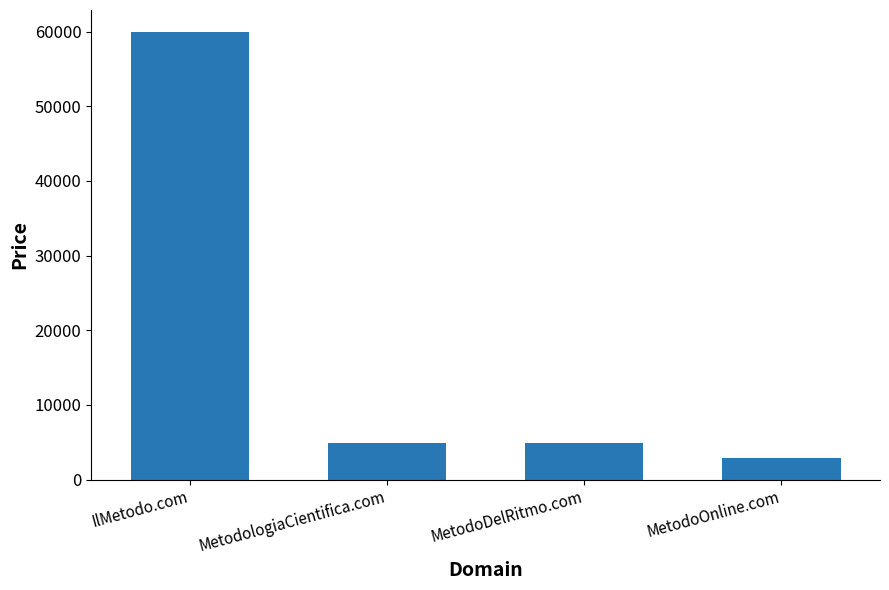

What is the label of the 4th bar from the right?

IlMetodo.com